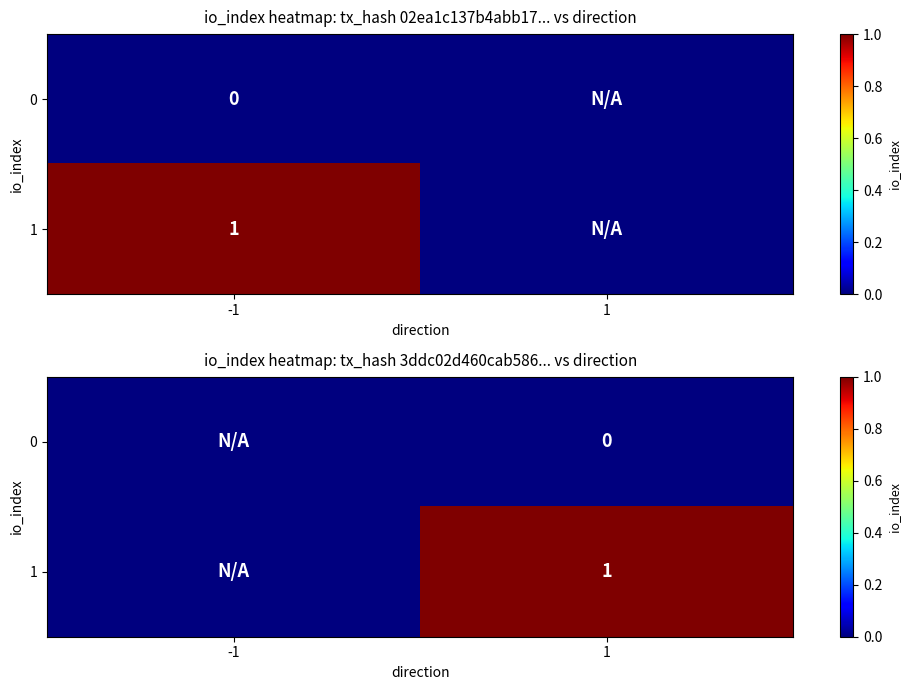

How many series are shown in this chart?

2